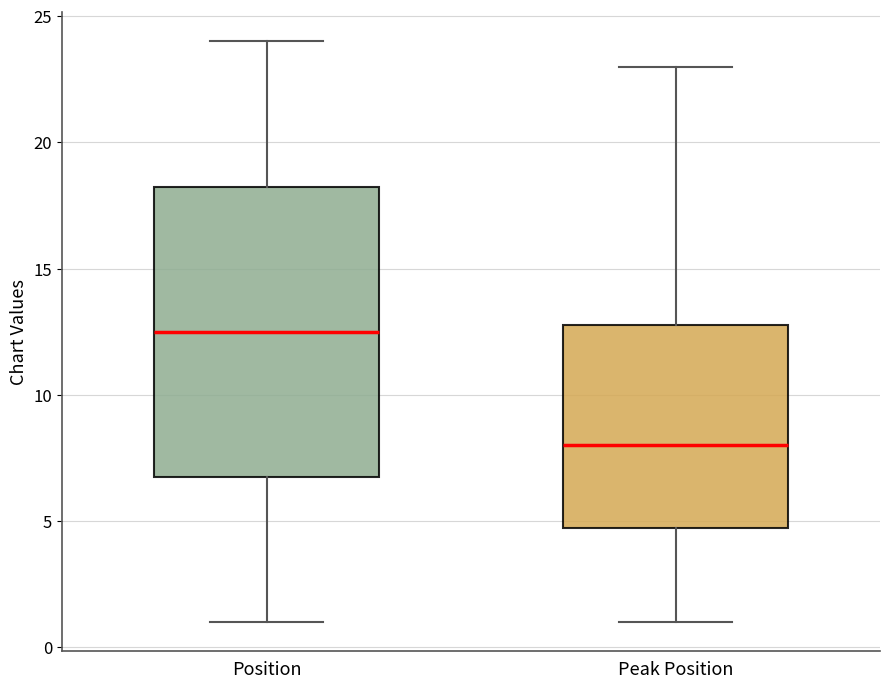

Which box is the tallest, from its lower edge to its upper edge?

Position